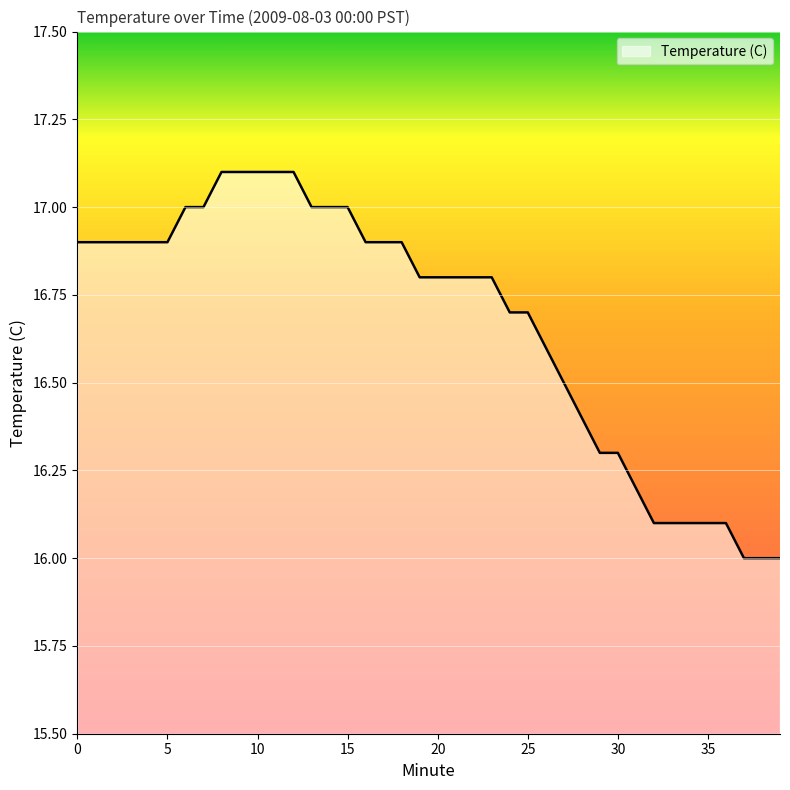

What is the maximum value shown in the chart?

17.1